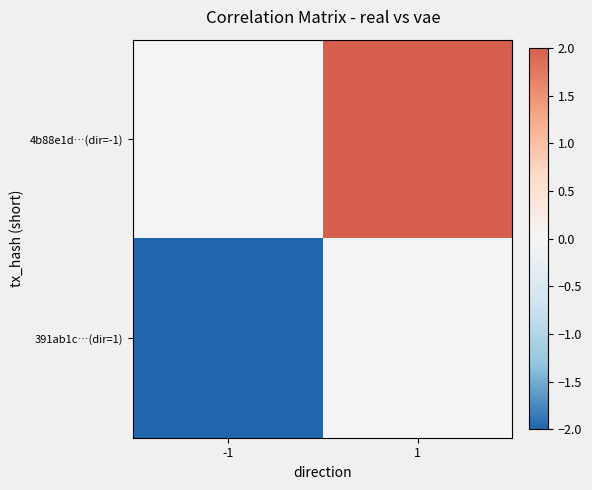

Reading right to left, what are all the values shown in this chart?

4b88e1d…(dir=-1): 1=2	-1=0
391ab1c…(dir=1): 1=0	-1=-2